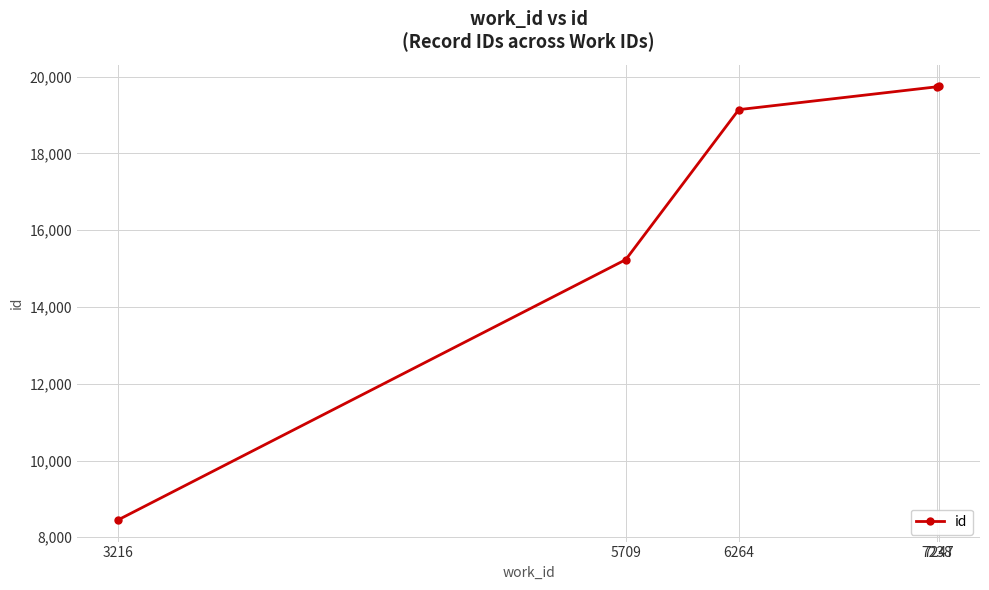

What is the value of the 2nd point from the left?

15233